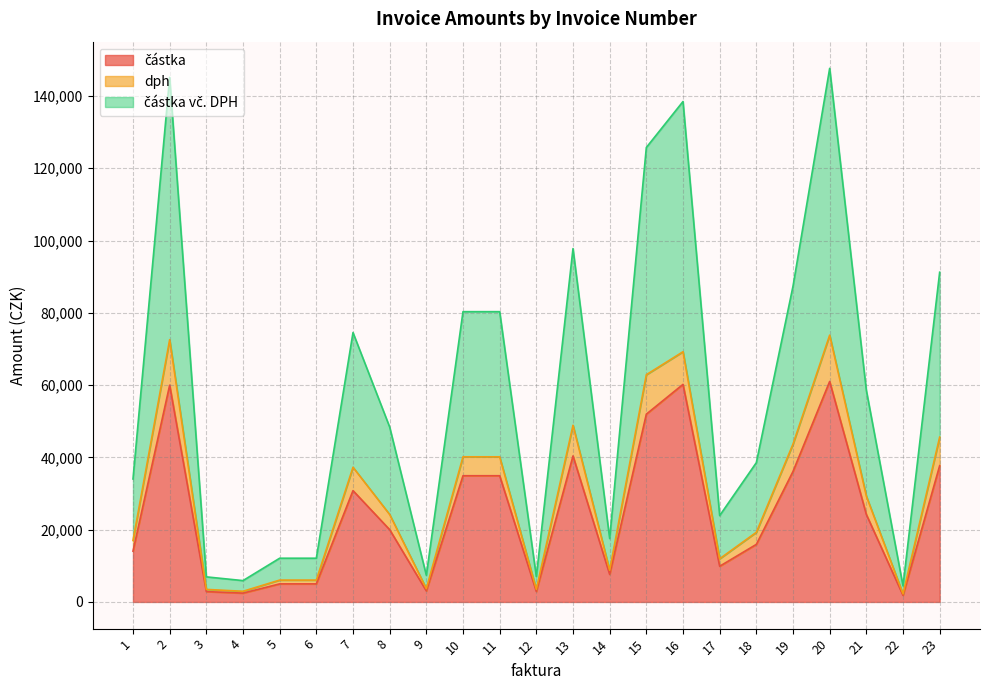

True or false: částka and částka vč. DPH cross at least once.

False